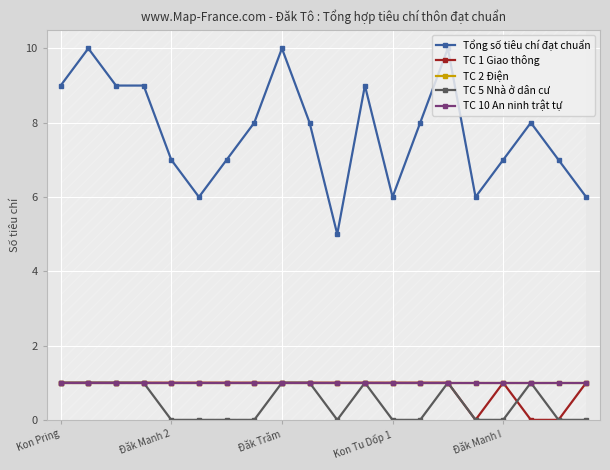

Is it true that TC 1 Giao thông equals 1 at 10?

True